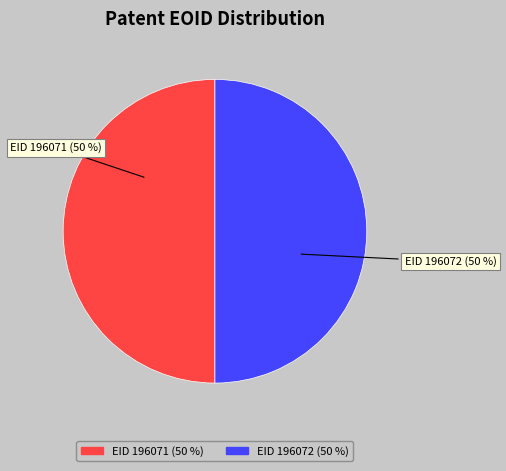

What is the ratio of the value at EID 196071 (50 %) to the value at EID 196072 (50 %)?

1.0